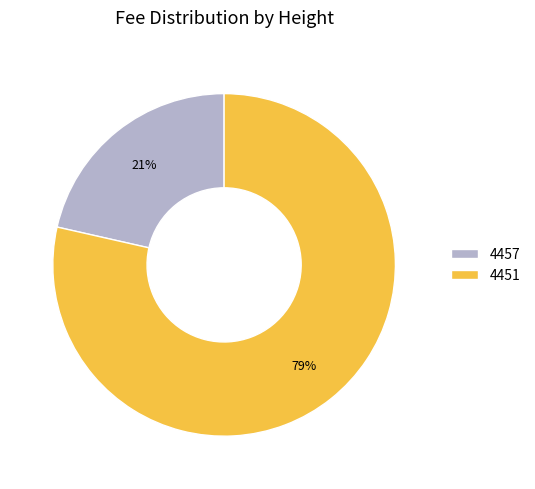

To the nearest percent, what is the combined percentage of 4457 and 4451?

100%